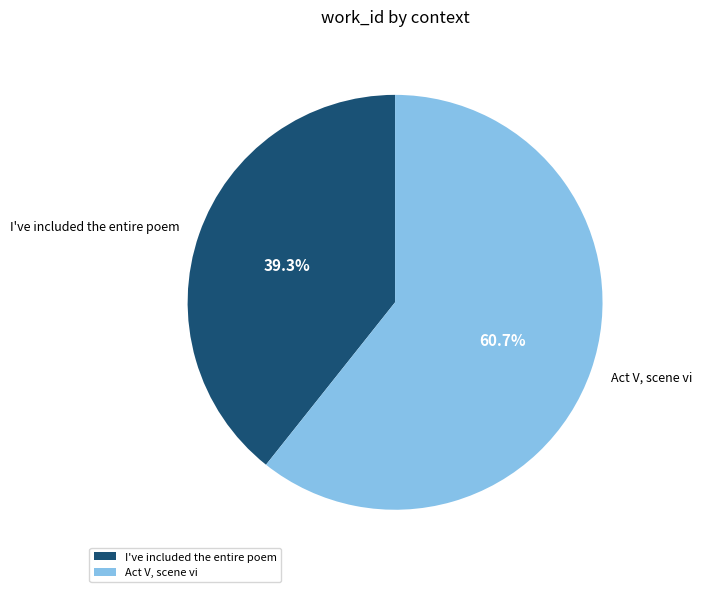

What percentage is NOT represented by Act V, scene vi?

39.3%